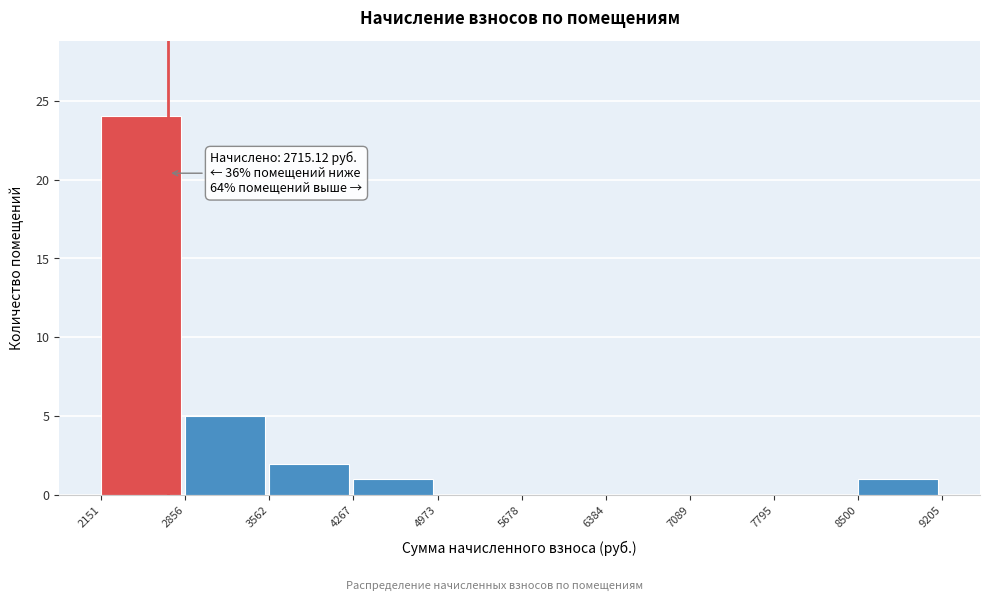

Which range on the x-axis has the tallest bar?

2151 to 2856